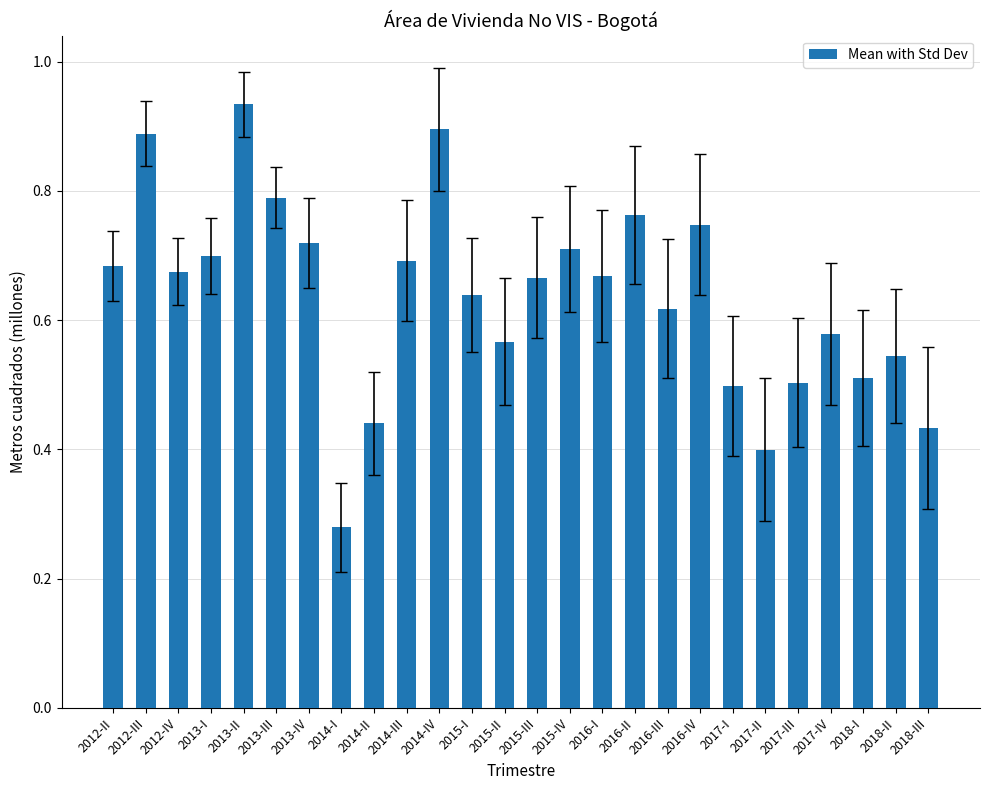

What position from the left is 2014-III?

10